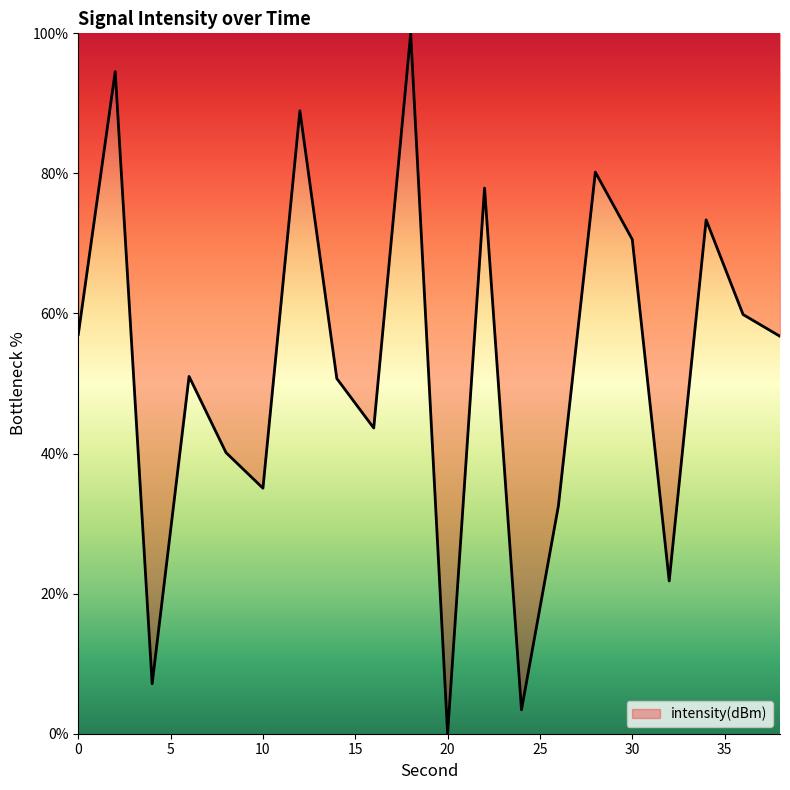

What is the value of the 7th point from the left?

88.9